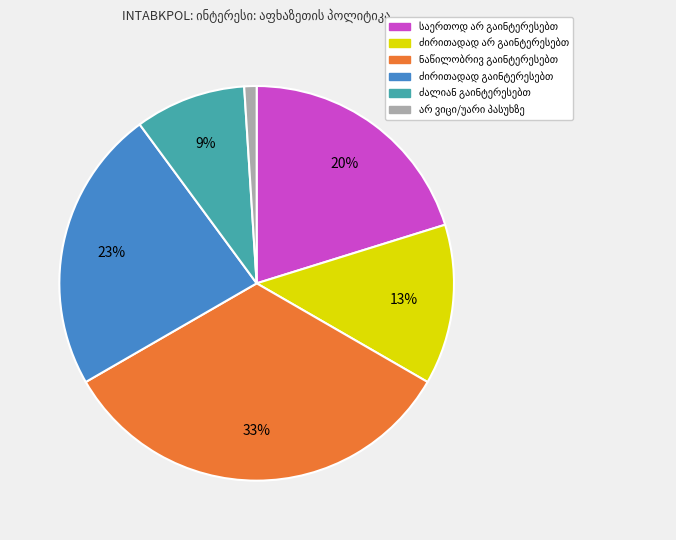

Does any single category account for the majority?

No